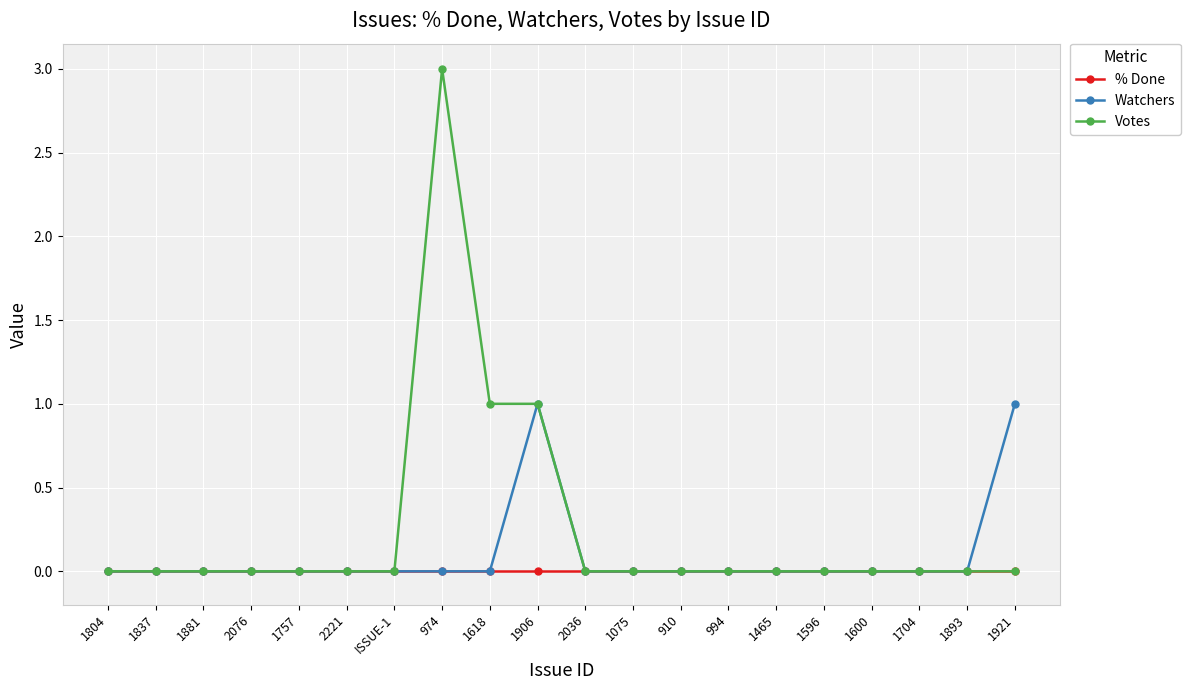

Which series has the largest total across all categories?

Votes